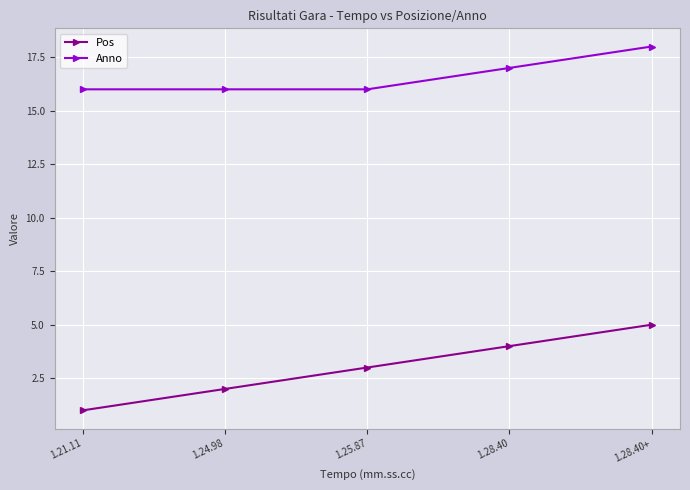

True or false: Pos has a value of 6 at 1.28.40.

False